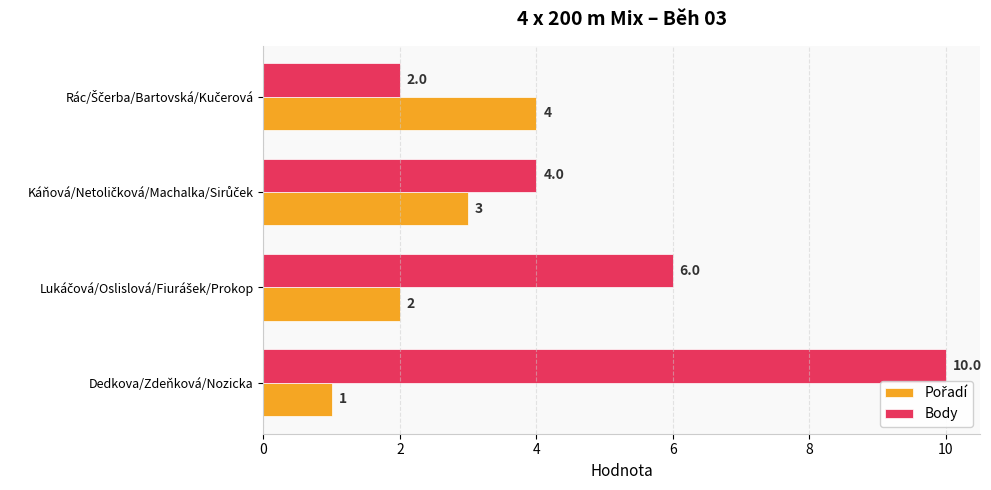

What is the average value of the Body series?

6